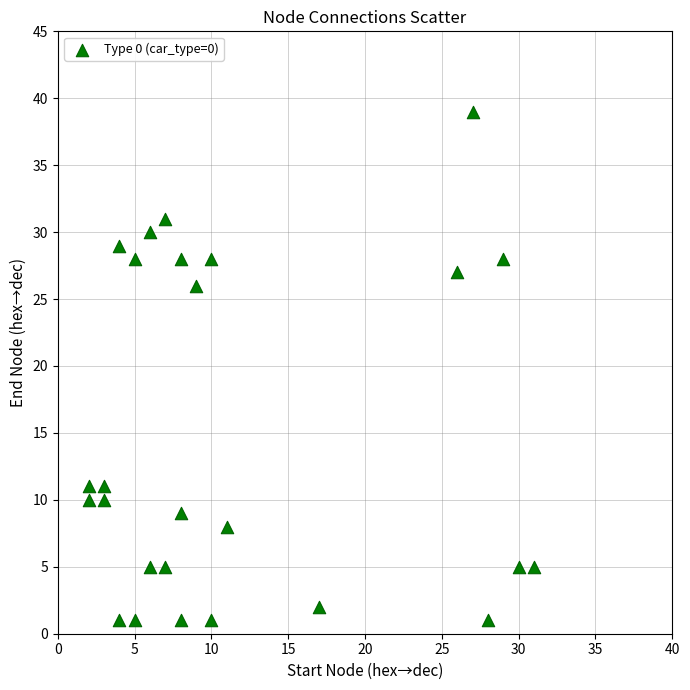

What Y value in the scatter plot is closest to 20?

26